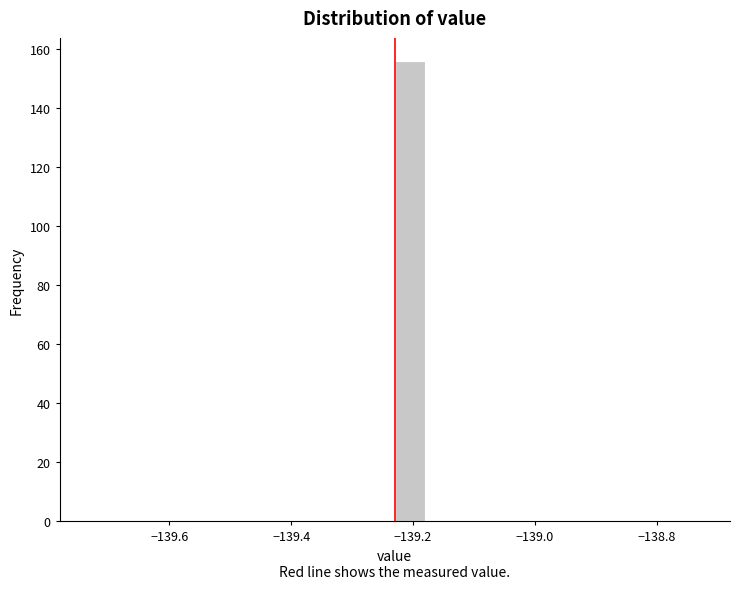

Around what value on the x-axis is the tallest bar? Give the approximate position of its centre, as read against the axis.

-139.20